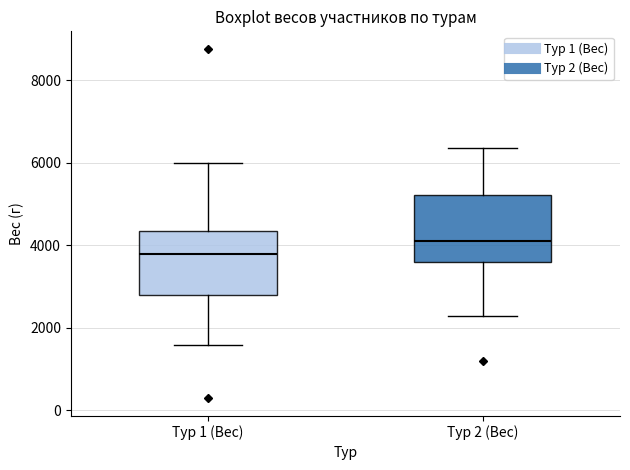

Reading left to right, transcribe this box plot: for each box, give where its median line is, the range the box spans, and where its two whiskers end, as read against the y-axis. The values are not printed on the chart, so give them approximately, as read against the axis.

Тур 1 (Вес): median 3800, box 2800 to 4400, whiskers 1600 to 6000
Тур 2 (Вес): median 4200, box 3600 to 5200, whiskers 2200 to 6400